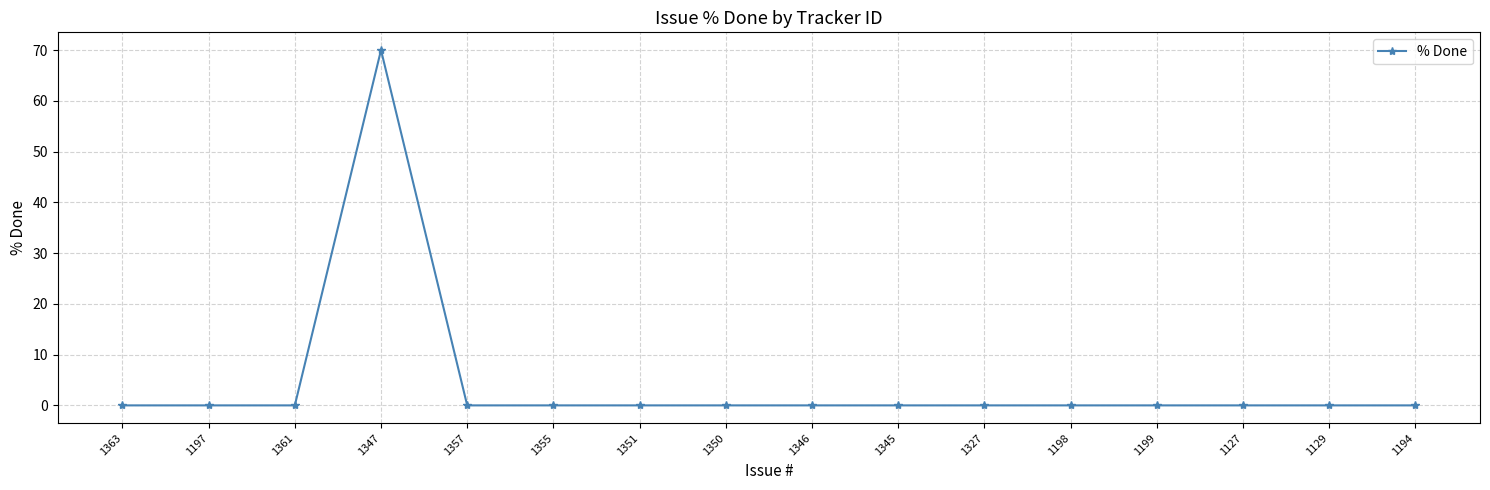

True or false: the data shows 0 at 1355.

True